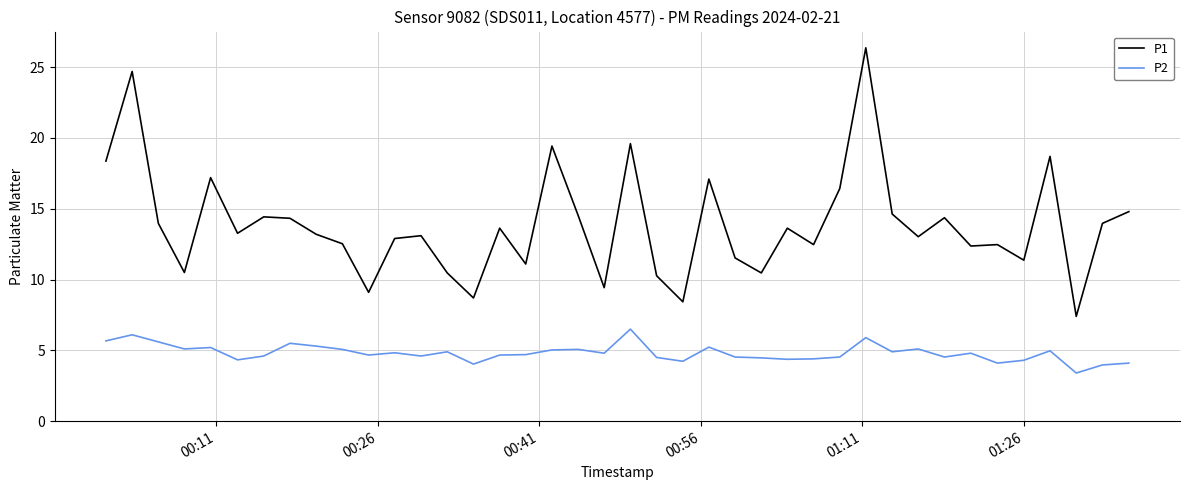

Rank the series by their maximum value, from highest to lowest.

P1, P2